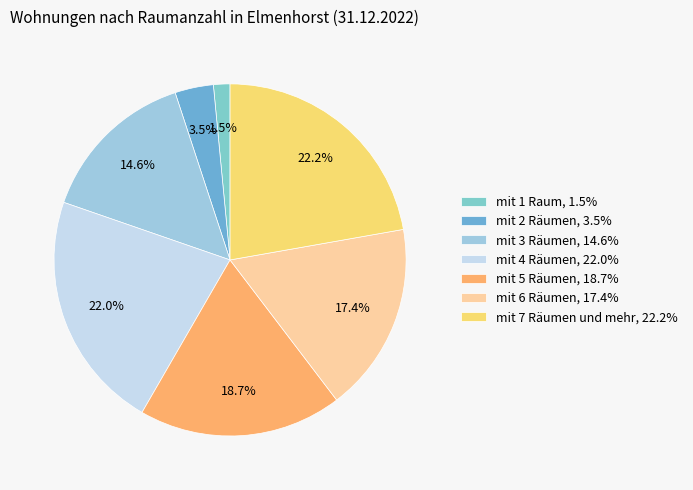

Is the sum of mit 5 Räumen and mit 7 Räumen und mehr greater than half?

No